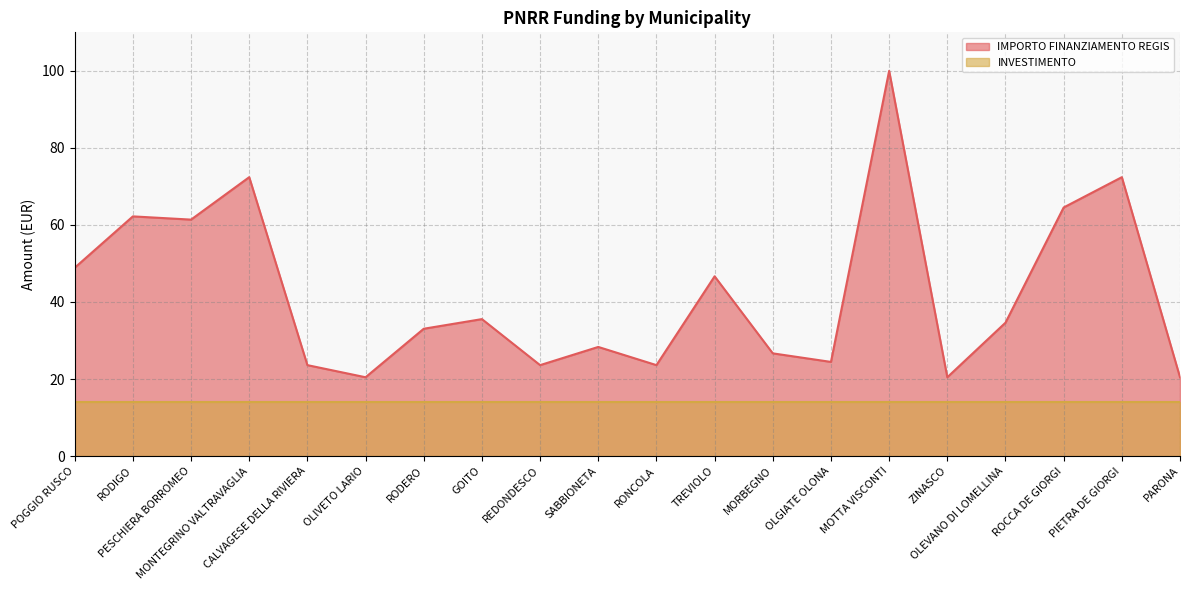

Reading left to right, list all the values displayed in this chart.

POGGIO RUSCO=48.9	RODIGO=62.2	PESCHIERA BORROMEO=61.4	MONTEGRINO VALTRAVAGLIA=72.4	CALVAGESE DELLA RIVIERA=23.6	OLIVETO LARIO=20.5	RODERO=33.1	GOITO=35.6	REDONDESCO=23.6	SABBIONETA=28.3	RONCOLA=23.6	TREVIOLO=46.7	MORBEGNO=26.7	OLGIATE OLONA=24.4	MOTTA VISCONTI=100.0	ZINASCO=20.5	OLEVANO DI LOMELLINA=34.6	ROCCA DE GIORGI=64.5	PIETRA DE GIORGI=72.4	PARONA=20.5